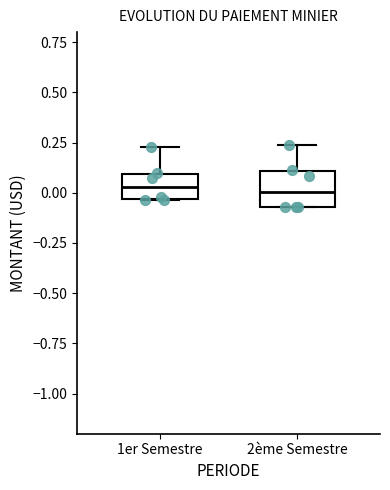

Where is the upper edge of the box for 2ème Semestre on the y-axis? The values are not printed on the chart, so give them approximately, as read against the axis.

0.10